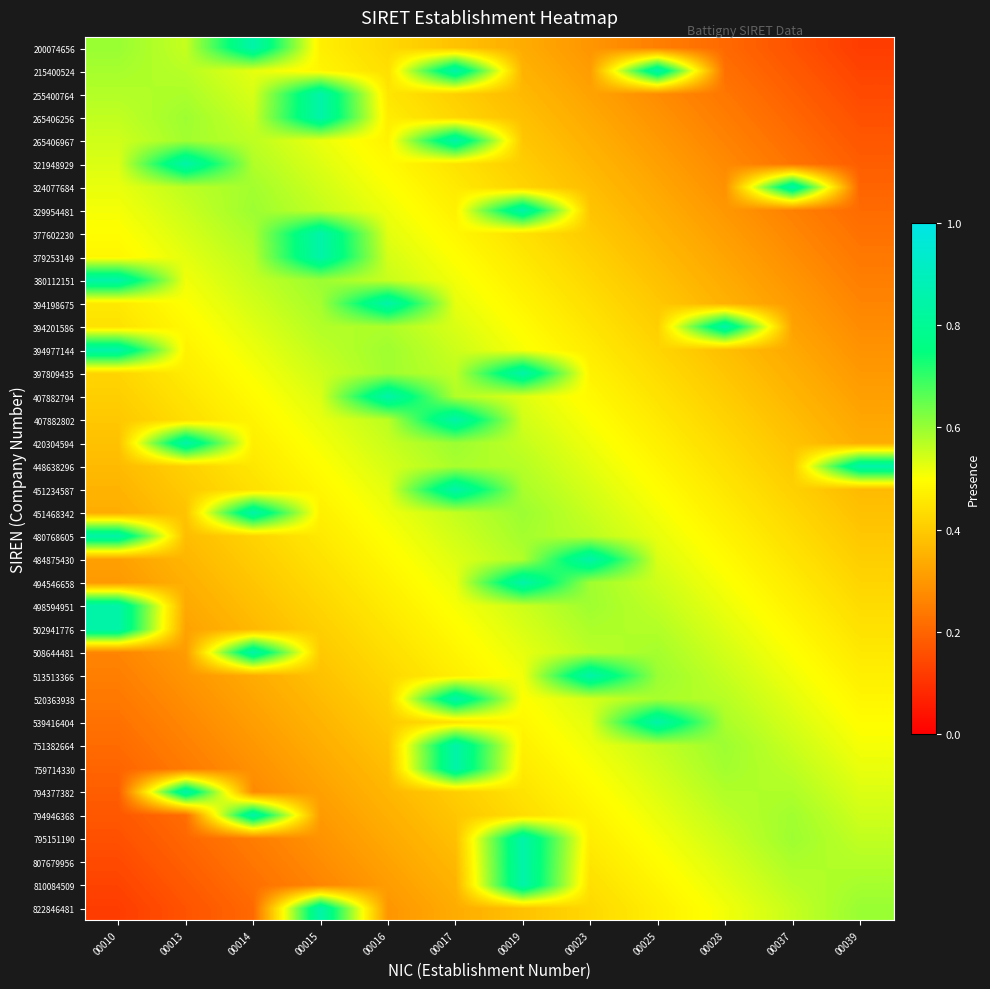

Which has a higher value, 00037 or 00028?

00028